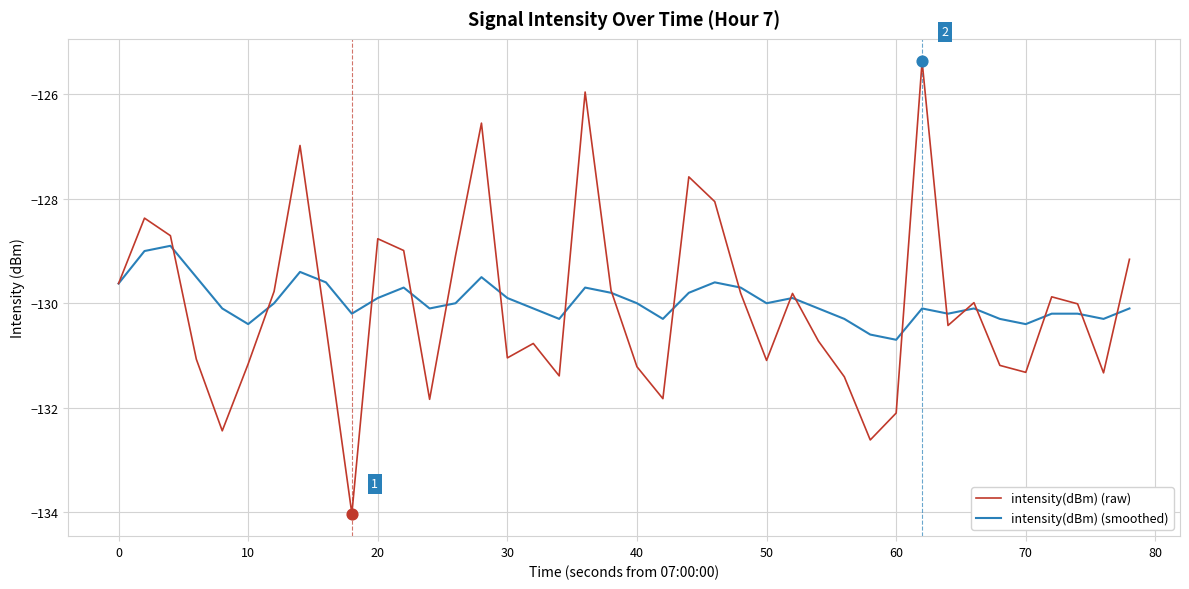

Which series has the widest spread of values?

intensity(dBm) (raw)